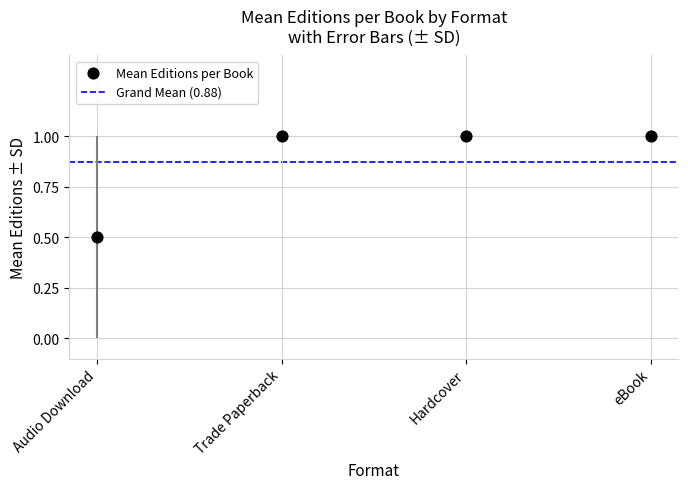

What is the average Y value?

0.9